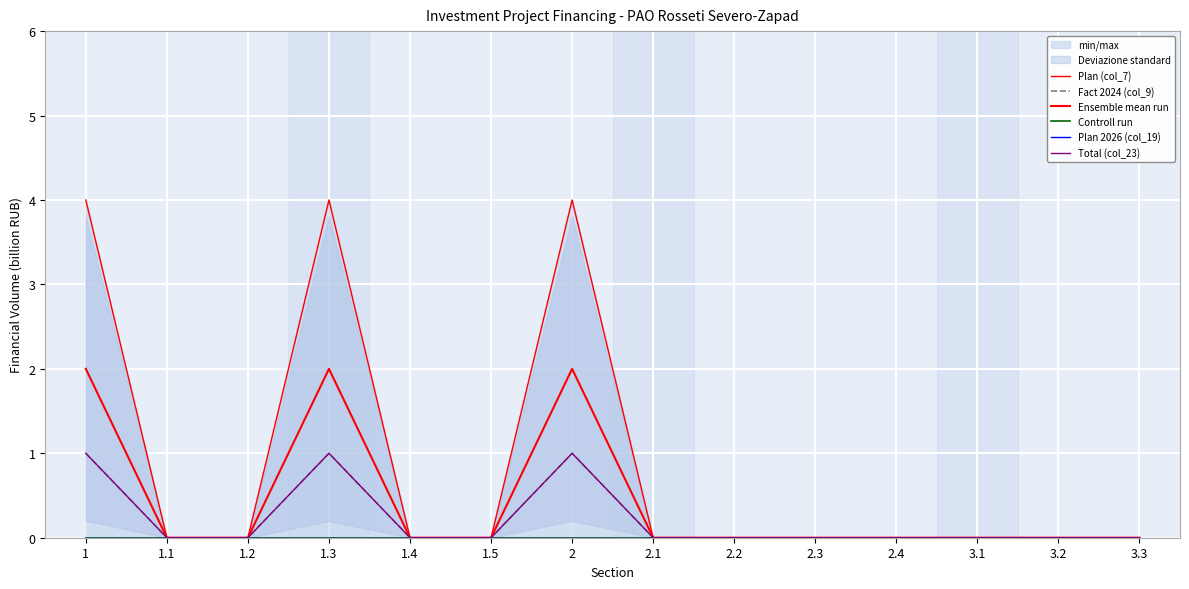

List the series in order of their peak value, lowest first.

Controll run, Plan 2026 (col_19), Fact 2024 (col_9), Total (col_23), Ensemble mean run, Plan (col_7)